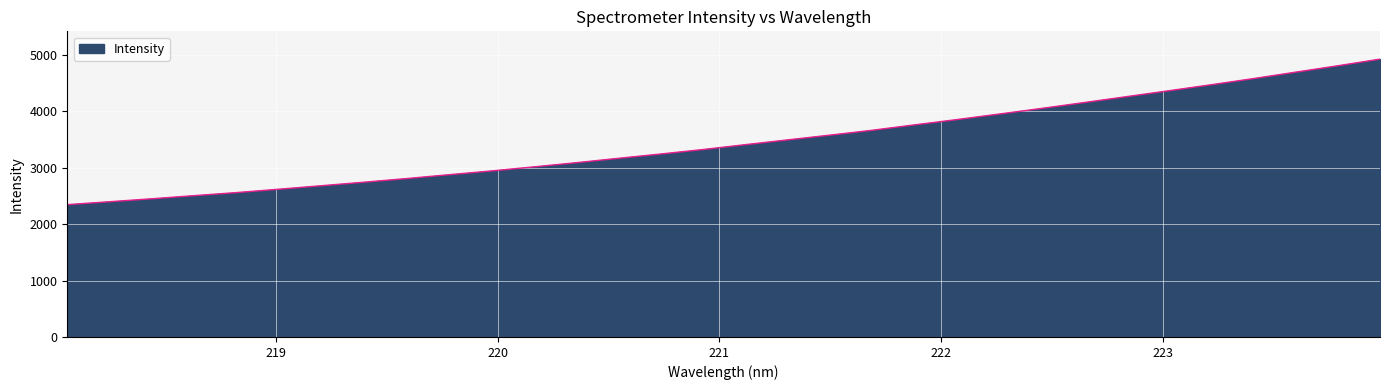

What is the greatest value displayed?

4925.8